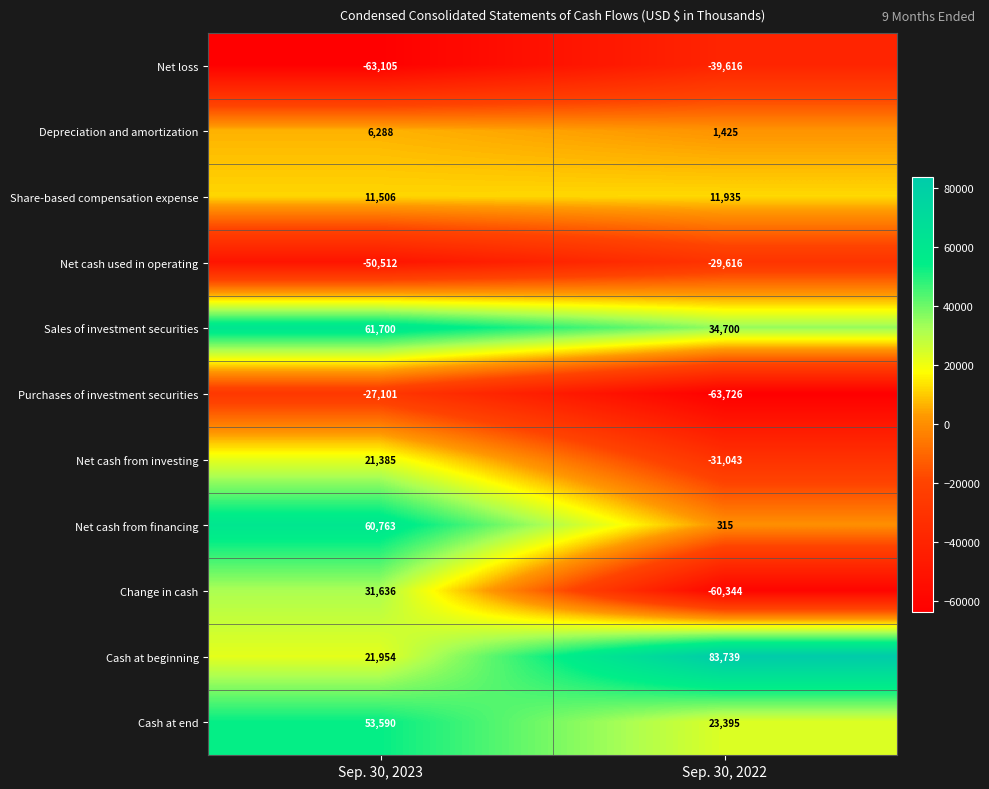

Which category has the lowest value across all series?

Sep. 30, 2022